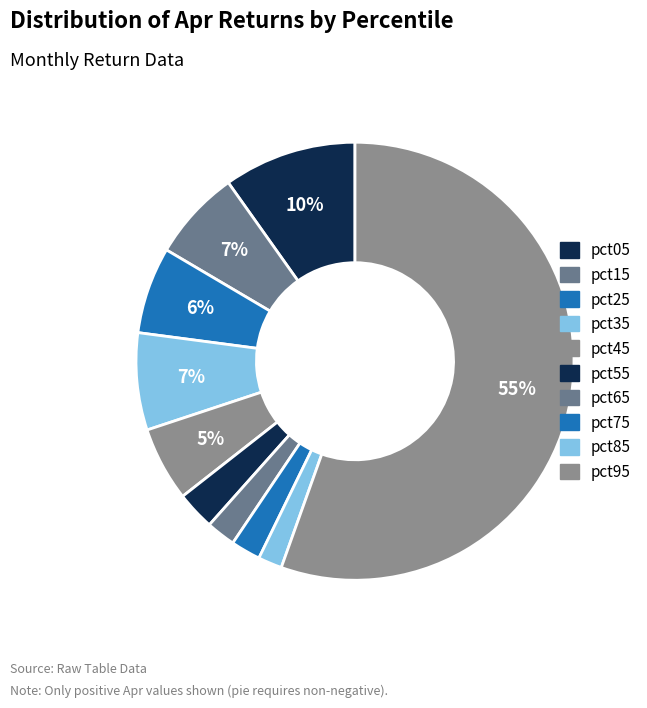

What percentage is the pct05 slice, to the nearest percent?

10%